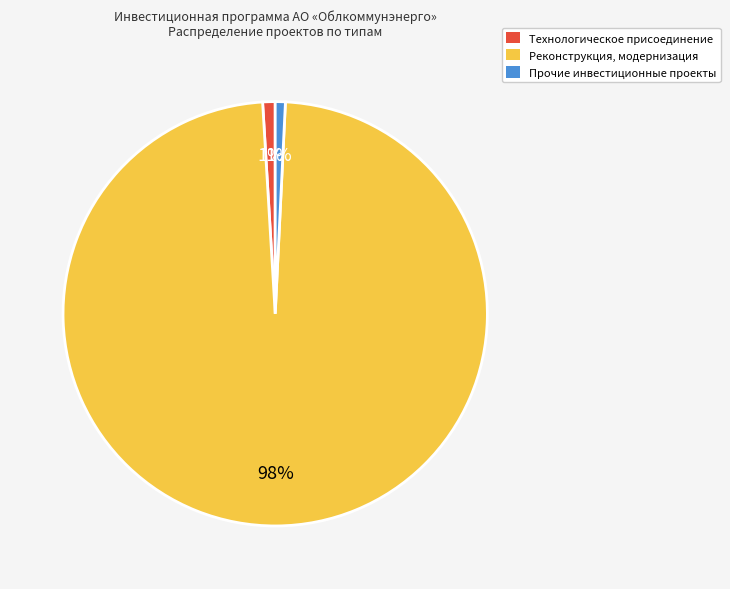

Is it true that Реконструкция, модернизация is 98% of the pie?

True